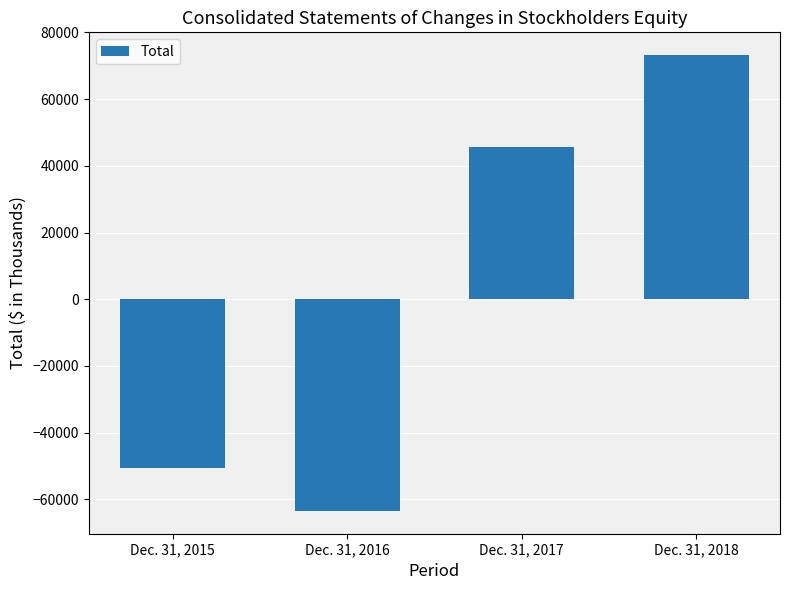

Reading right to left, transcribe all the data shown in this chart.

Dec. 31, 2018=73192	Dec. 31, 2017=45524	Dec. 31, 2016=-63492	Dec. 31, 2015=-50533